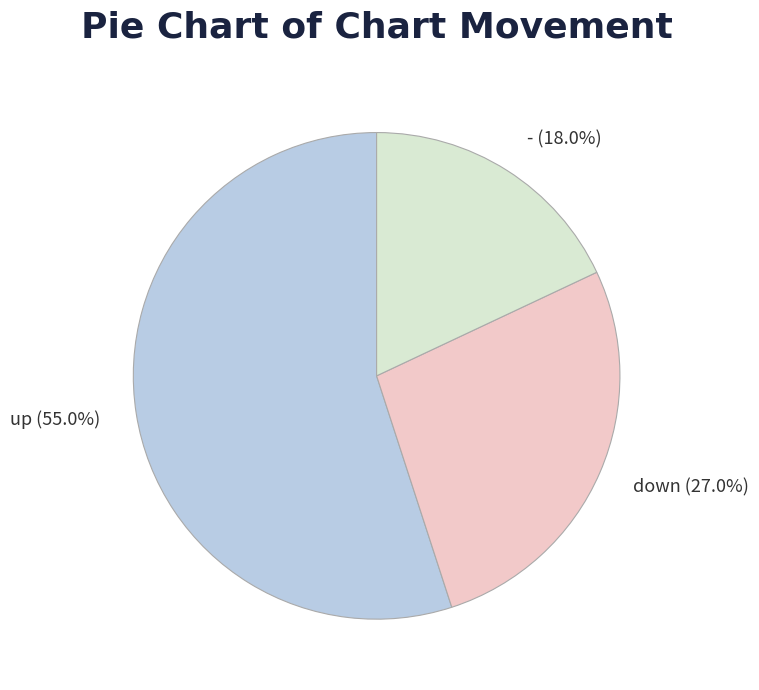

To the nearest percent, what is the combined percentage of - and down?

45%